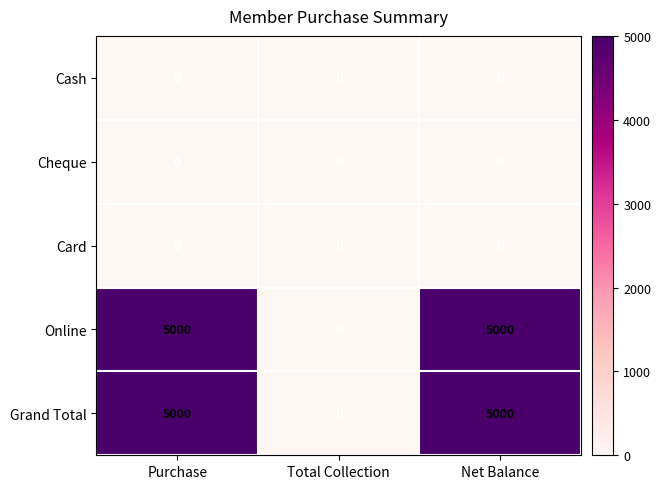

What is the difference between the highest and lowest values at Purchase?

5000